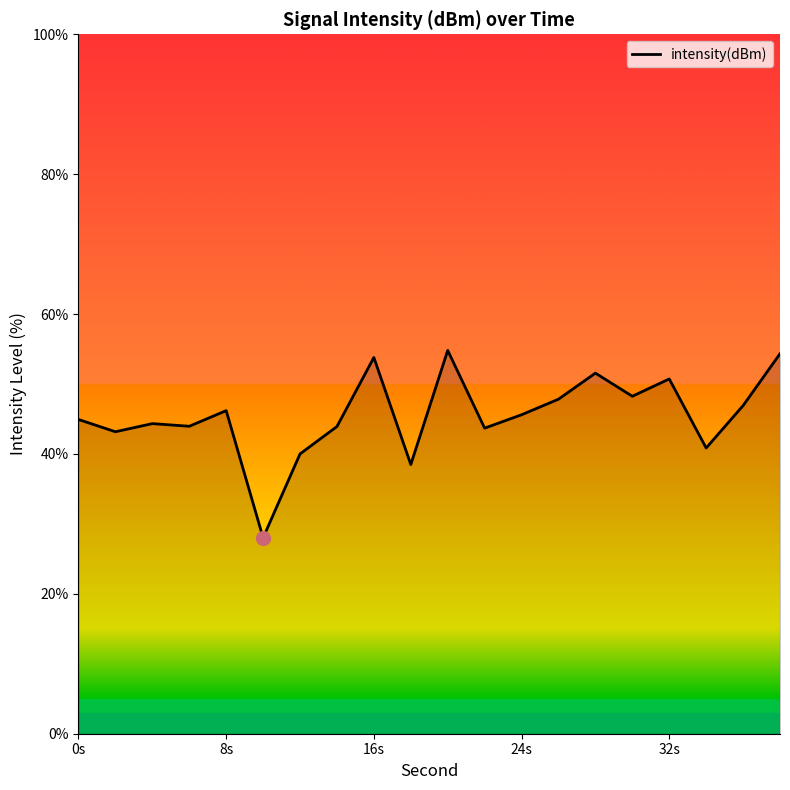

What is the difference between the maximum and minimum values?

26.8